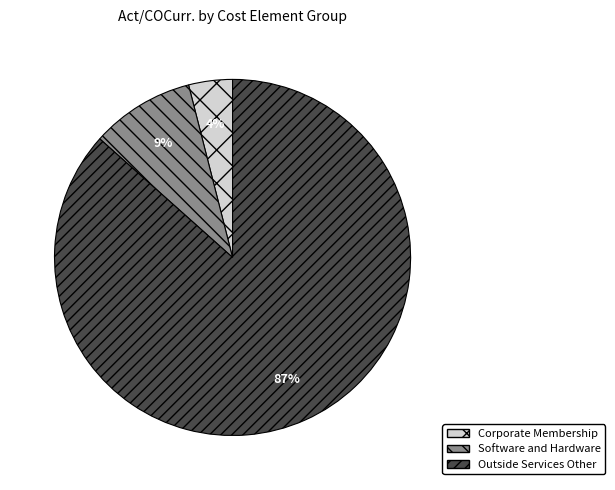

The Software and Hardware slice represents 15% of the pie. True or false?

False